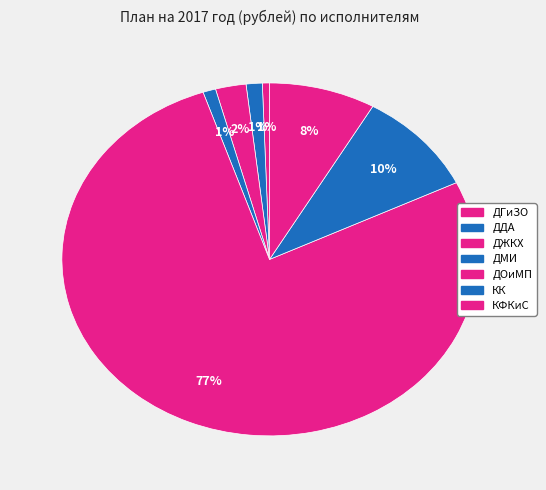

What is the change in value from ДМИ to ДОиМП?

+9156000